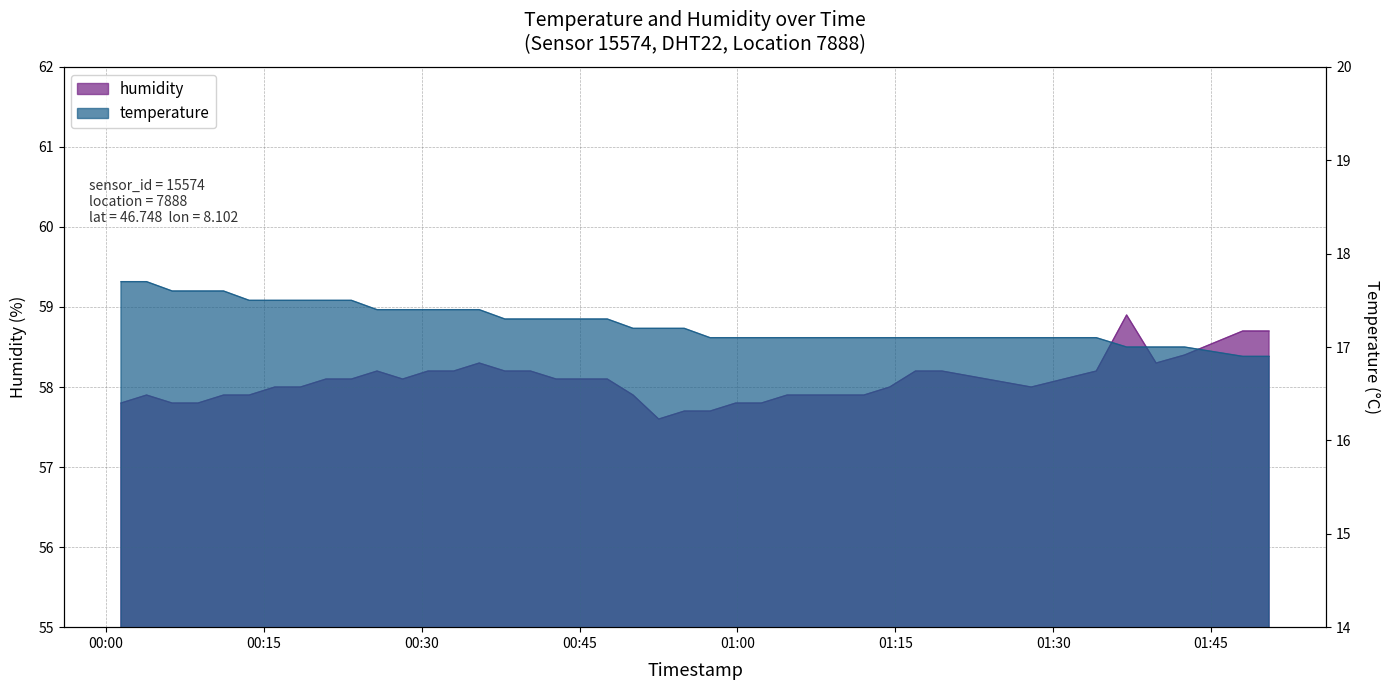

What is the total value across all series at 2023-05-10T00:01:25?

75.5